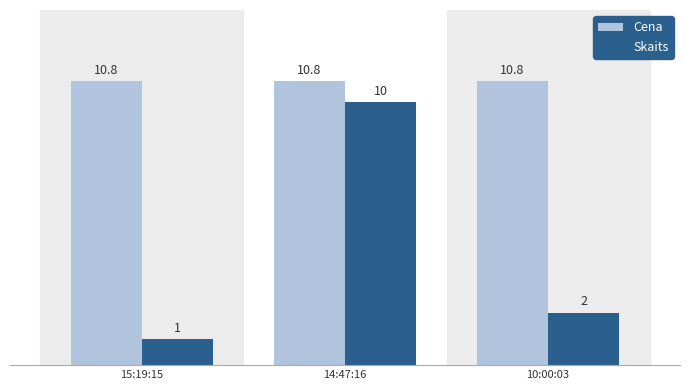

Which series has the largest range (max minus min)?

Skaits